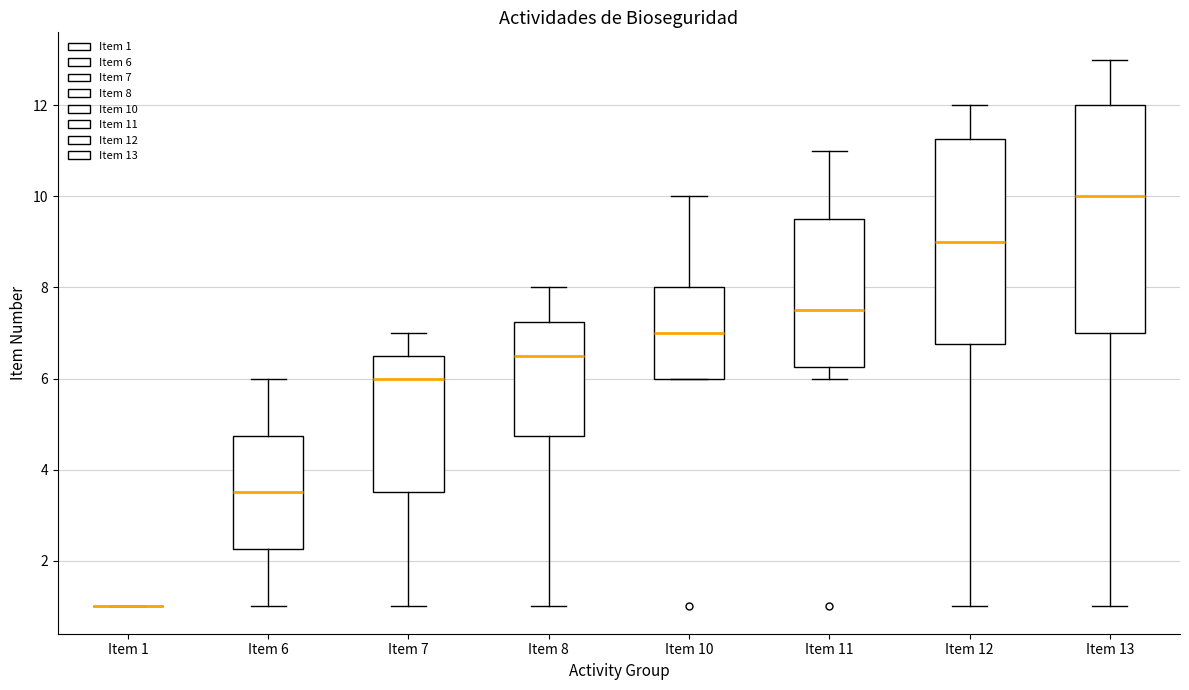

Reading left to right, read every box against the y-axis: the position of its median line, the range the box covers, and the ends of its whiskers. The values are not printed on the chart, so give them approximately, as read against the axis.

Item 1: box collapsed to a line at 1.0, whiskers 1.0 to 1.0
Item 6: median 3.6, box 2.2 to 4.8, whiskers 1.0 to 6.0
Item 7: median 6.0, box 3.6 to 6.6, whiskers 1.0 to 7.0
Item 8: median 6.6, box 4.8 to 7.2, whiskers 1.0 to 8.0
Item 10: median 7.0, box 6.0 to 8.0, whiskers 6.0 to 10.0
Item 11: median 7.6, box 6.2 to 9.6, whiskers 6.0 to 11.0
Item 12: median 9.0, box 6.8 to 11.2, whiskers 1.0 to 12.0
Item 13: median 10.0, box 7.0 to 12.0, whiskers 1.0 to 13.0